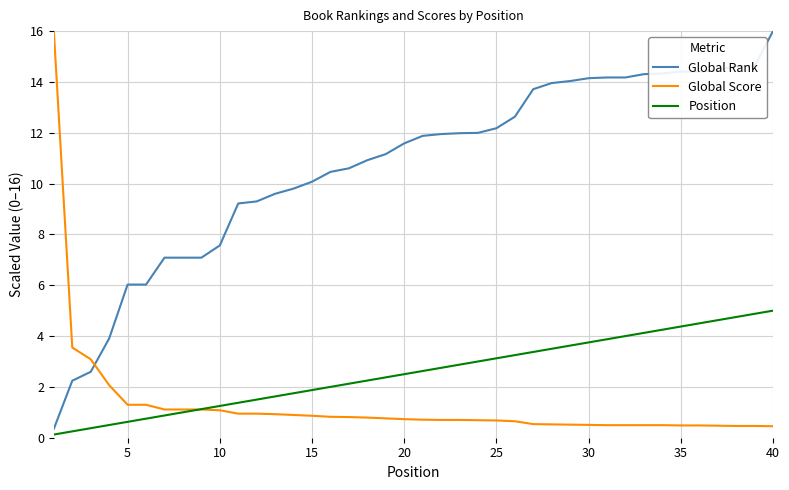

Which series has the largest total across all categories?

Global Rank